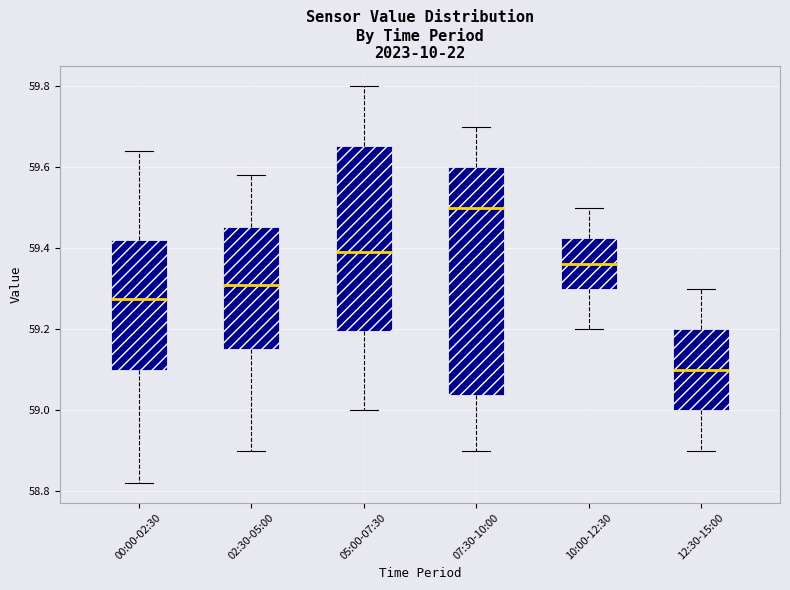

Reading left to right, read every box against the y-axis: the position of its median line, the range the box covers, and the ends of its whiskers. The values are not printed on the chart, so give them approximately, as read against the axis.

00:00-02:30: median 59.28, box 59.10 to 59.42, whiskers 58.82 to 59.64
02:30-05:00: median 59.32, box 59.16 to 59.46, whiskers 58.90 to 59.58
05:00-07:30: median 59.40, box 59.20 to 59.66, whiskers 59.00 to 59.80
07:30-10:00: median 59.50, box 59.04 to 59.60, whiskers 58.90 to 59.70
10:00-12:30: median 59.36, box 59.30 to 59.42, whiskers 59.20 to 59.50
12:30-15:00: median 59.10, box 59.00 to 59.20, whiskers 58.90 to 59.30